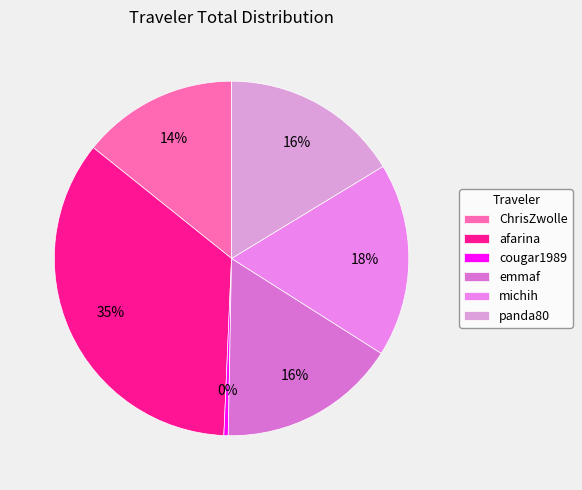

To the nearest percent, what is the average slice percentage?

17%